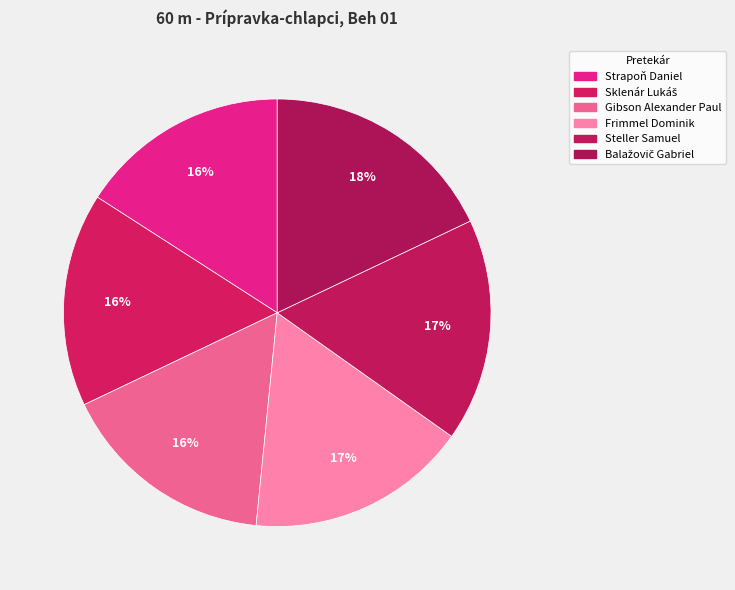

What is the change in value from Frimmel Dominik to Balažovič Gabriel?

+0.8